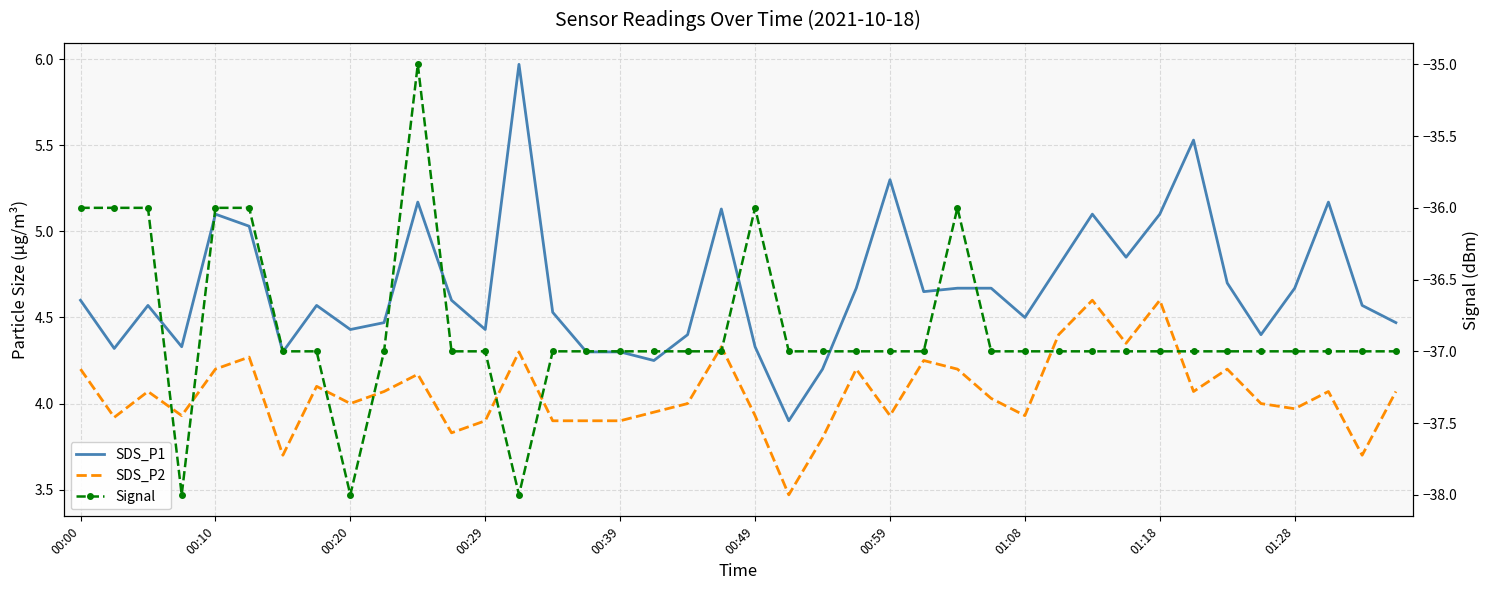

What is the total value across all series at 01:18?

-27.3